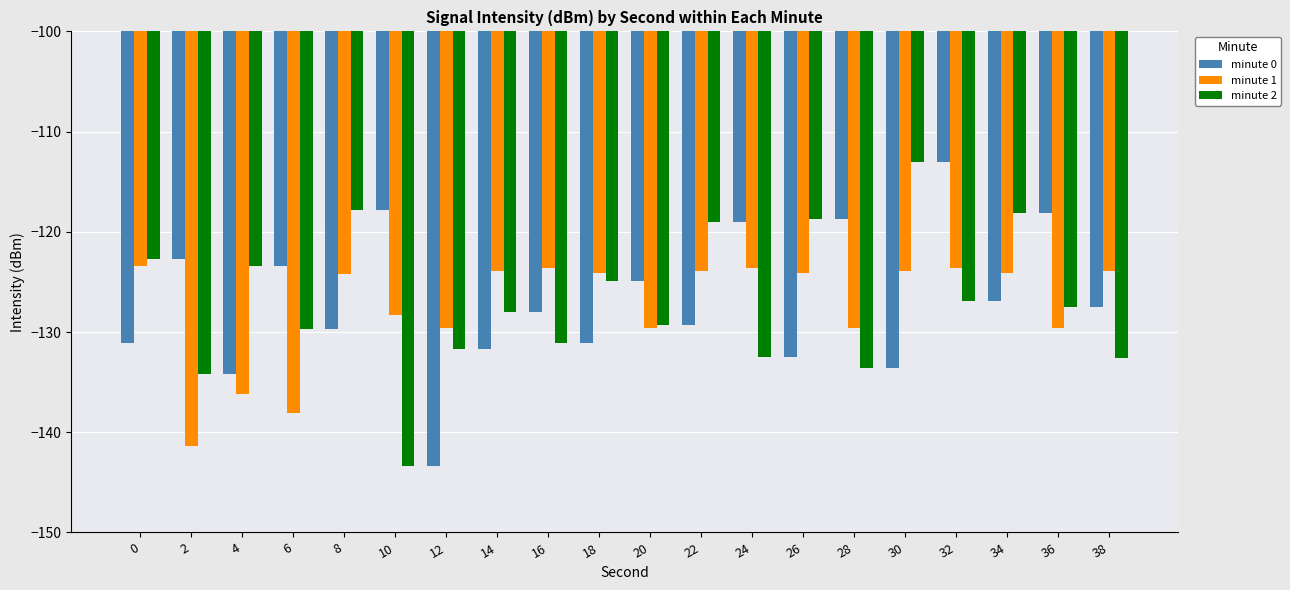

Is it true that minute 1 equals -138.1 at 6?

True